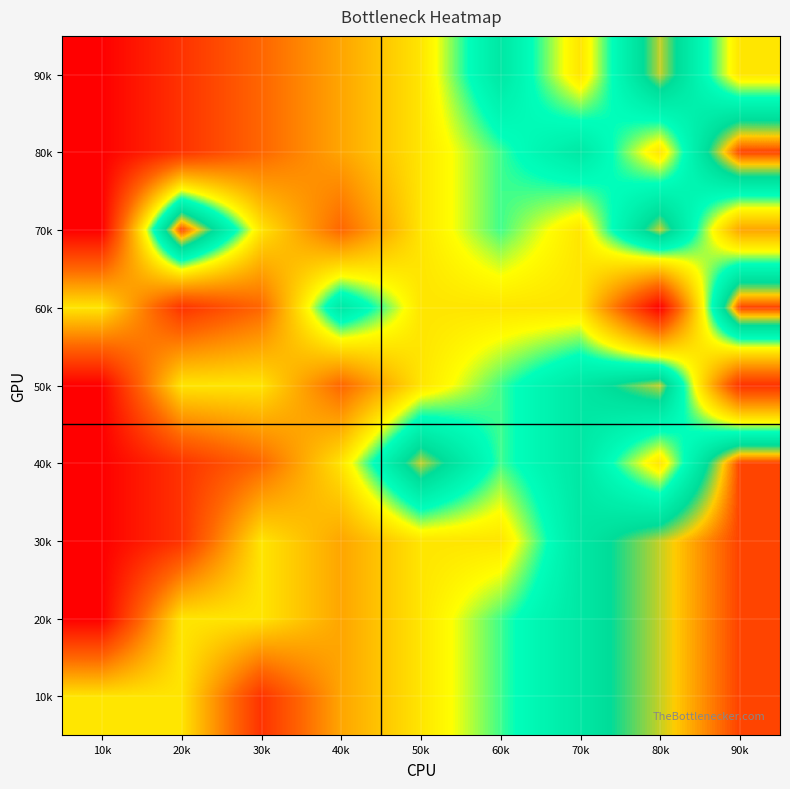

Count the number of data series in this chart.

9